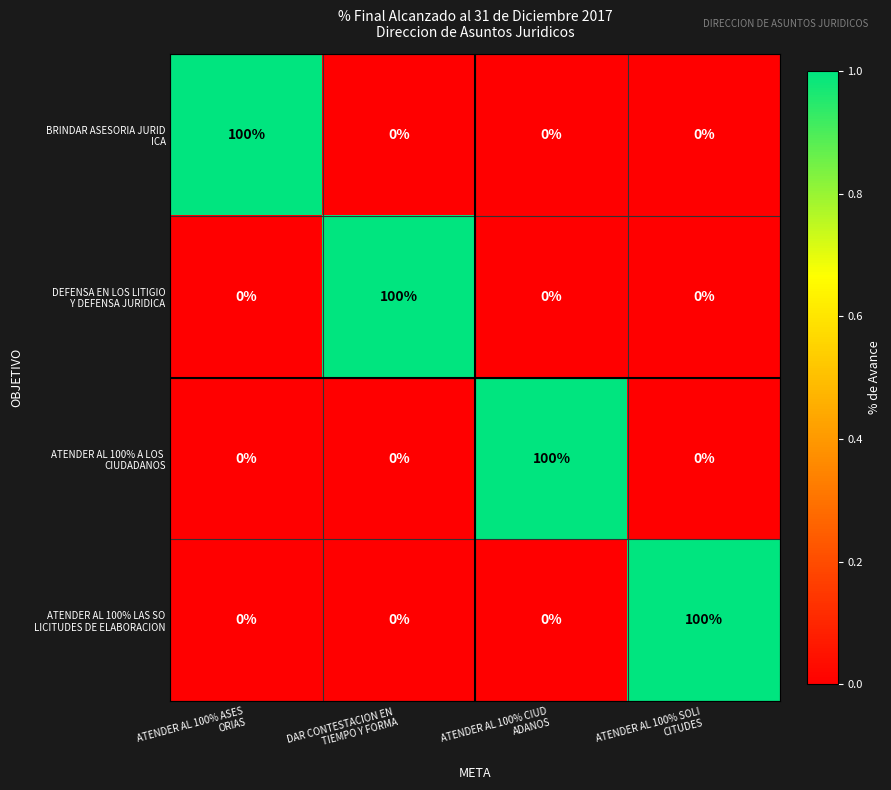

At how many categories does at least one series exceed 46?

4